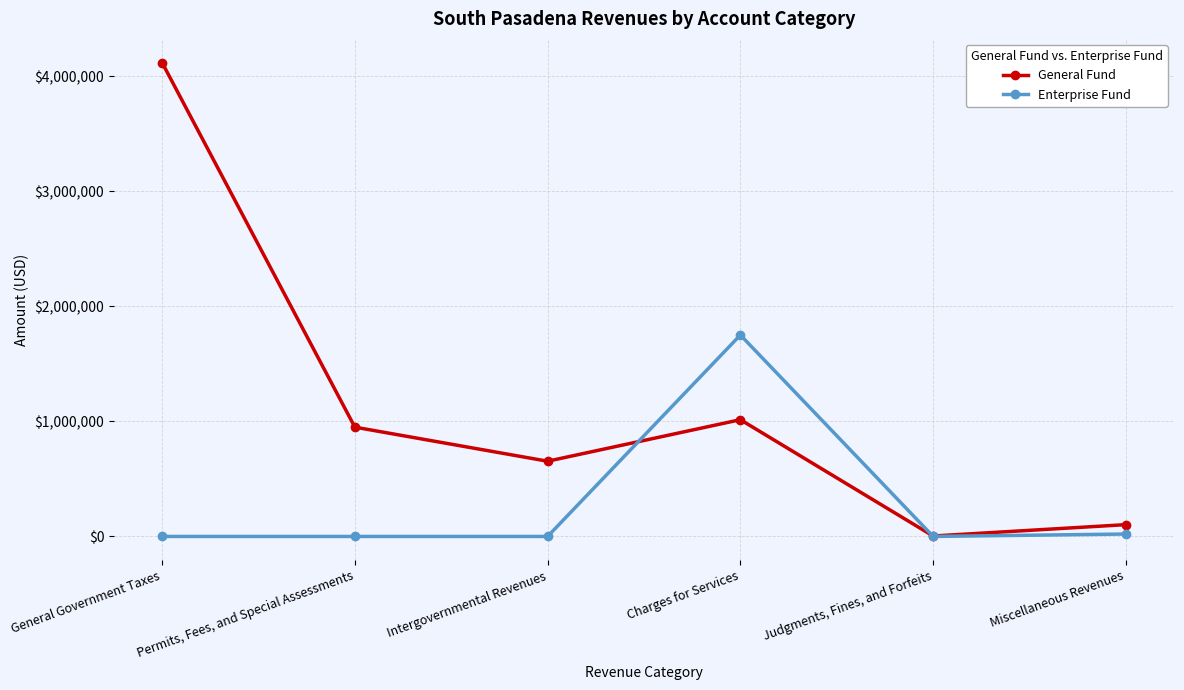

Which category has the highest value across all series?

General Government Taxes